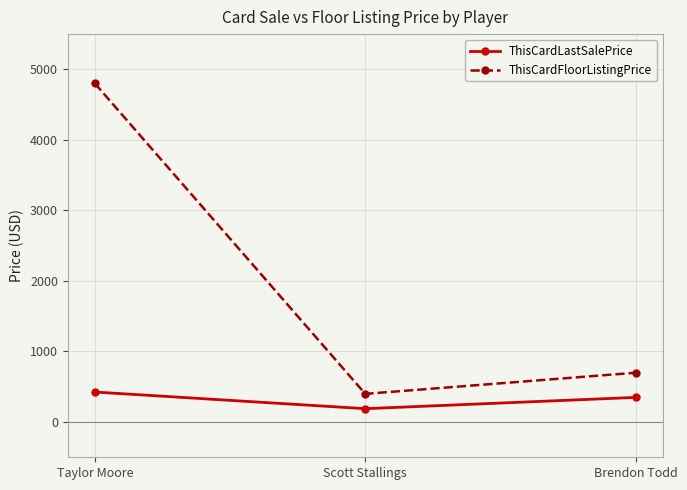

What is the difference between the ThisCardFloorListingPrice values at Brendon Todd and Taylor Moore?

4101